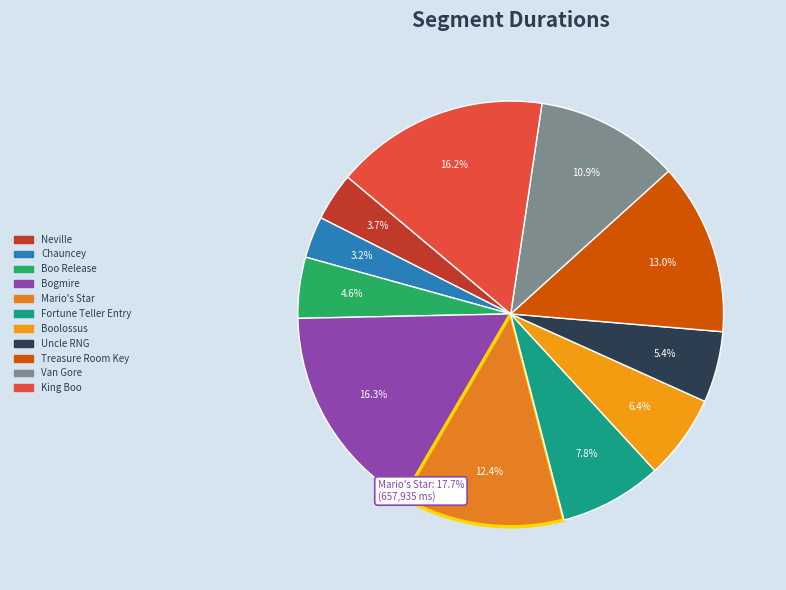

To the nearest percent, what is the difference between the largest and smallest slice percentages?

13%